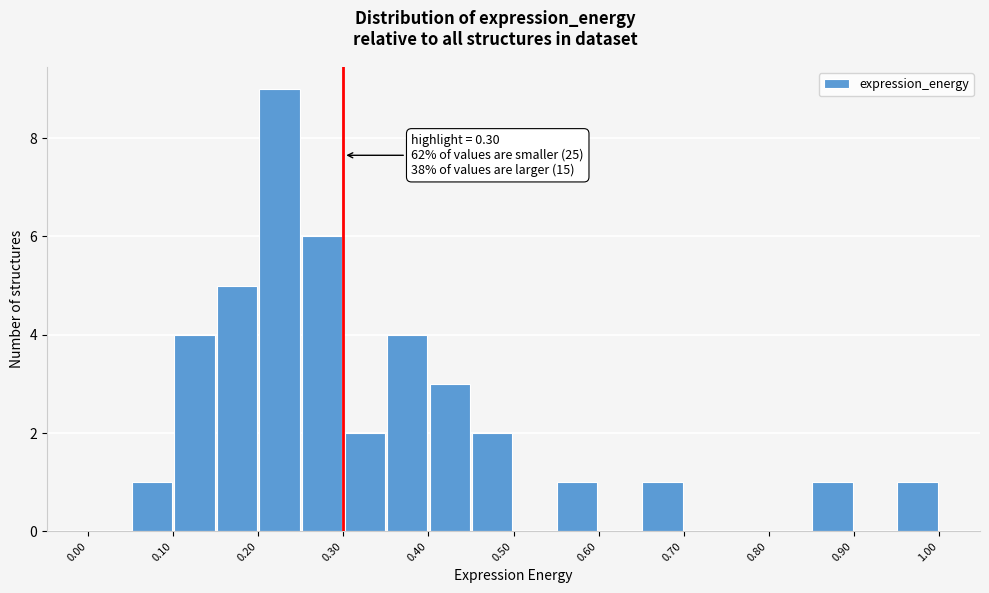

Which range on the x-axis has the tallest bar?

0.20 to 0.25